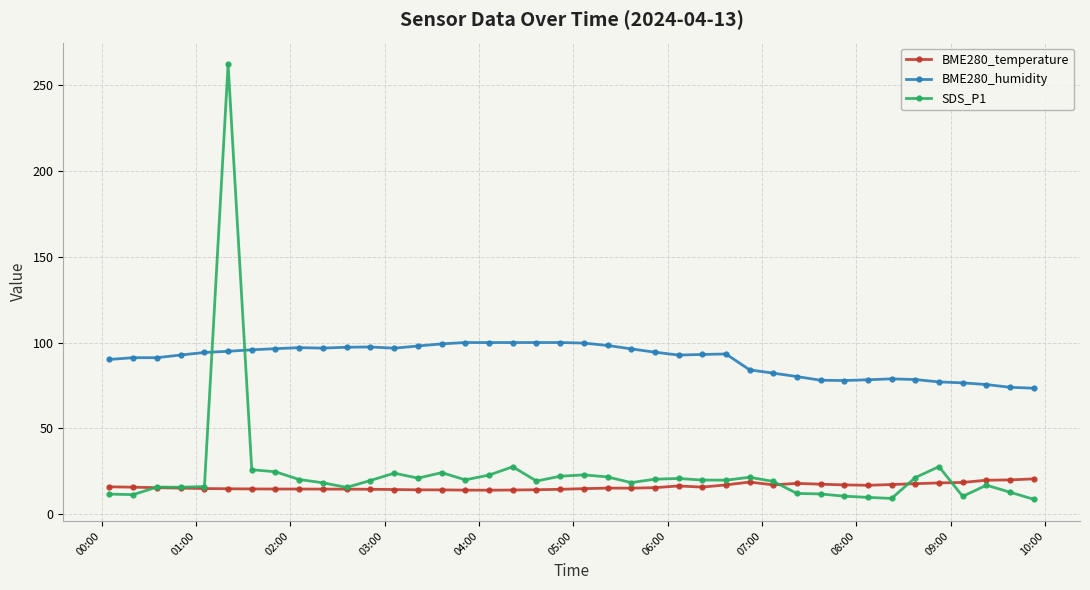

Which series has the largest range (max minus min)?

SDS_P1